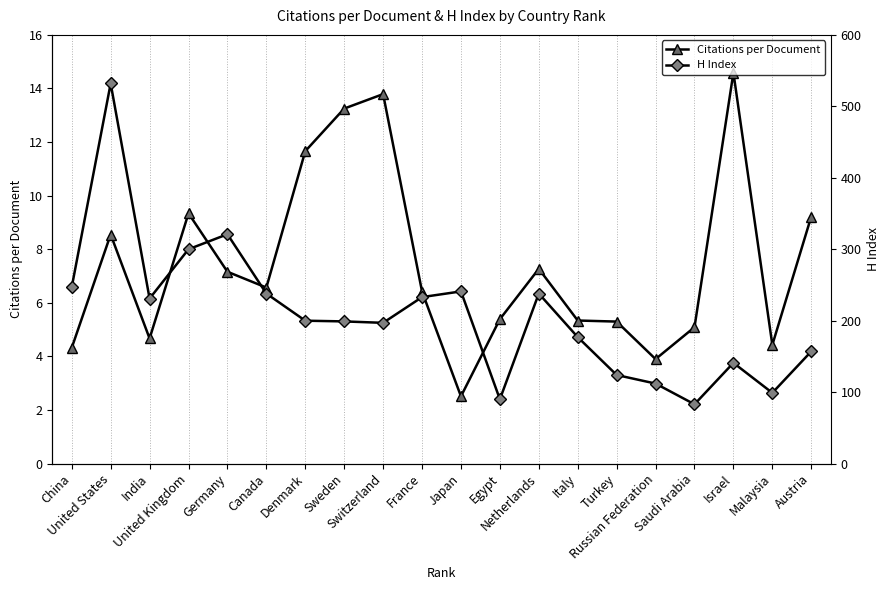

What is the difference between the Citations per Document values at Austria and Egypt?

3.8